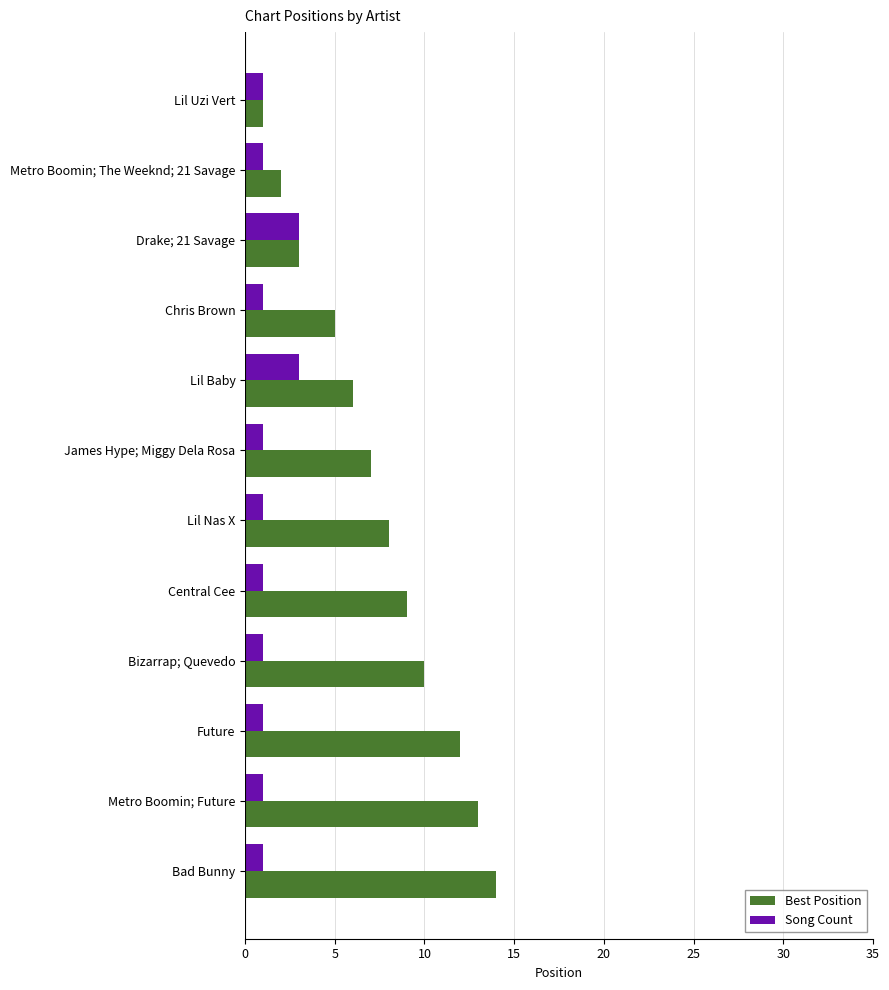

What is the difference between the maximum and second lowest values in the Song Count series?

2